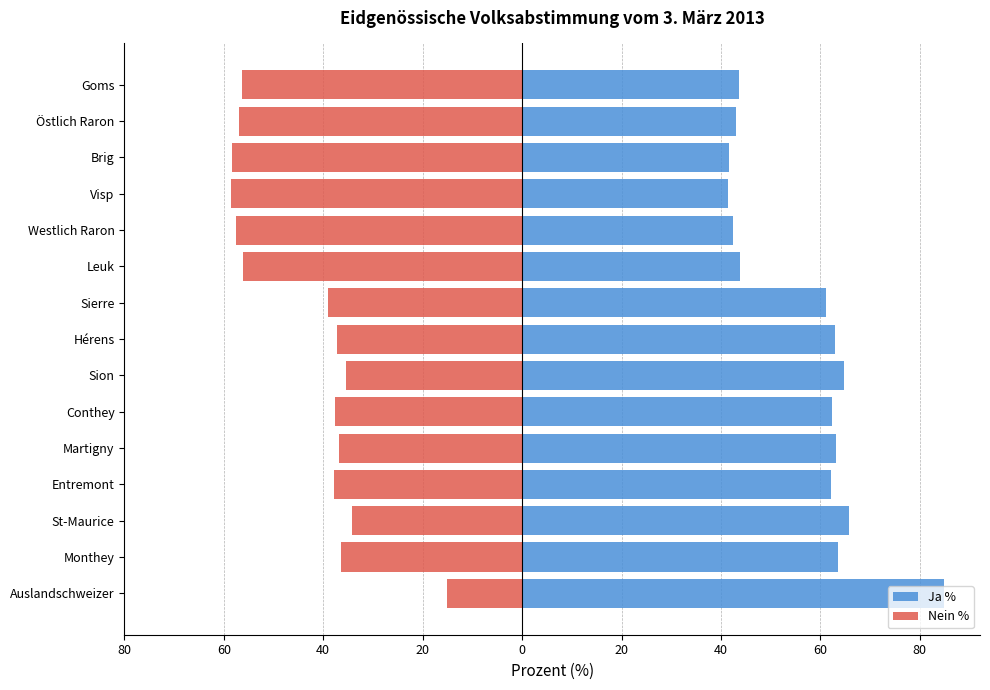

Between Sion and Auslandschweizer, which series saw the biggest shift?

Ja %